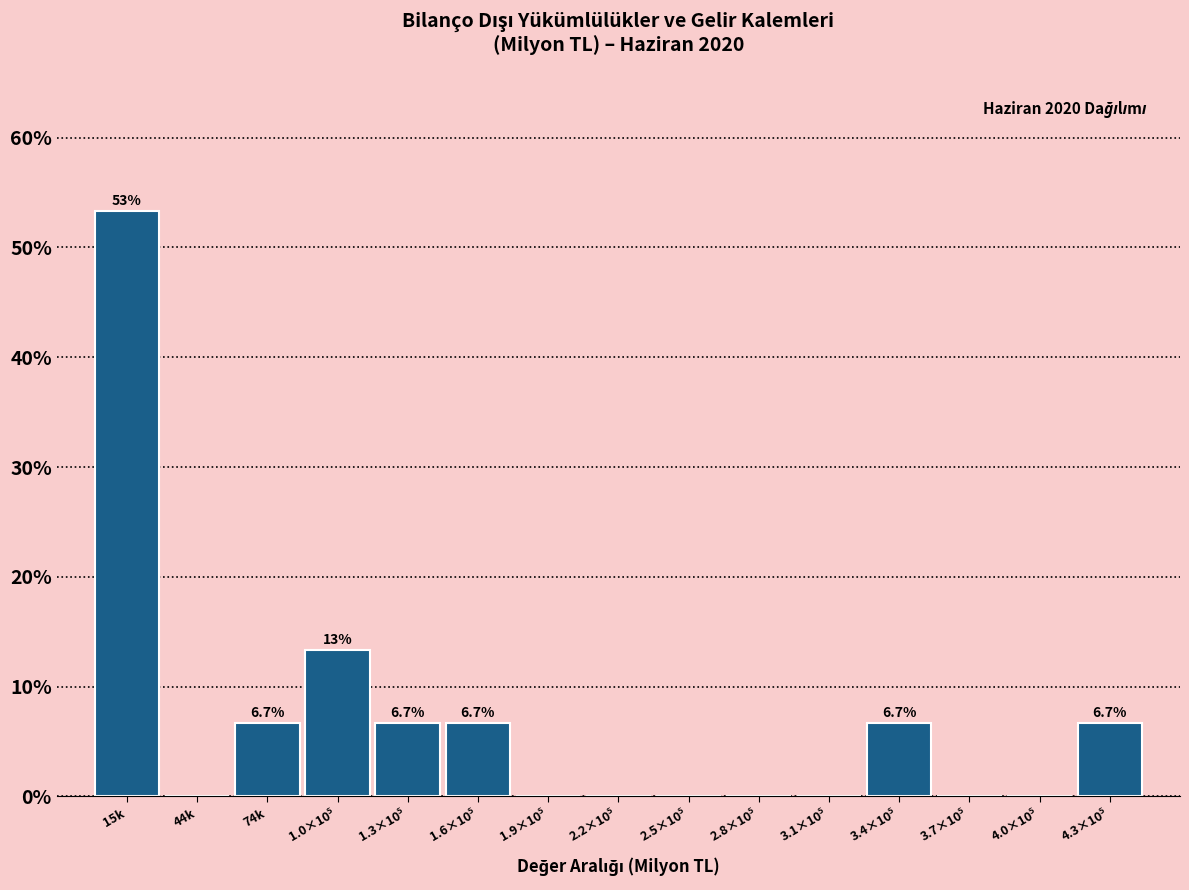

At which category does the chart reach its peak across all series?

15k